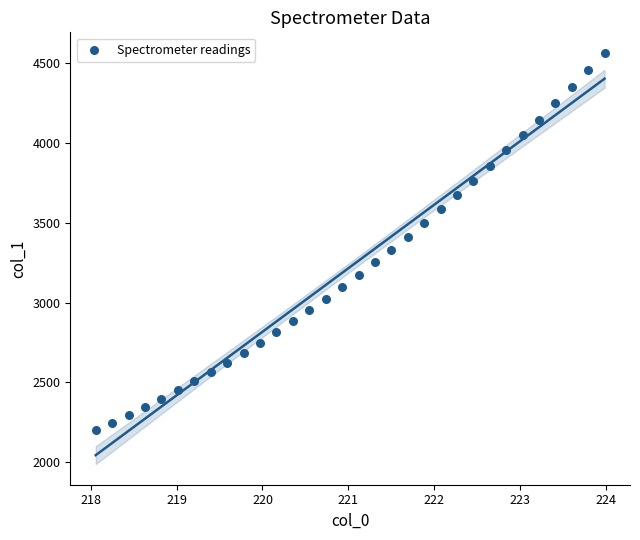

What is the range of Y values (max minus min)?

2360.1